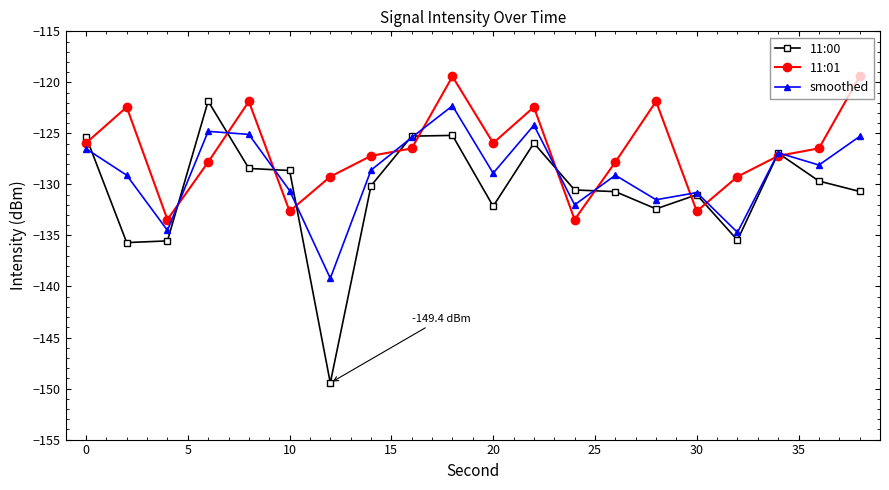

List the series in order of their overall mean, lowest first.

11:00, smoothed, 11:01